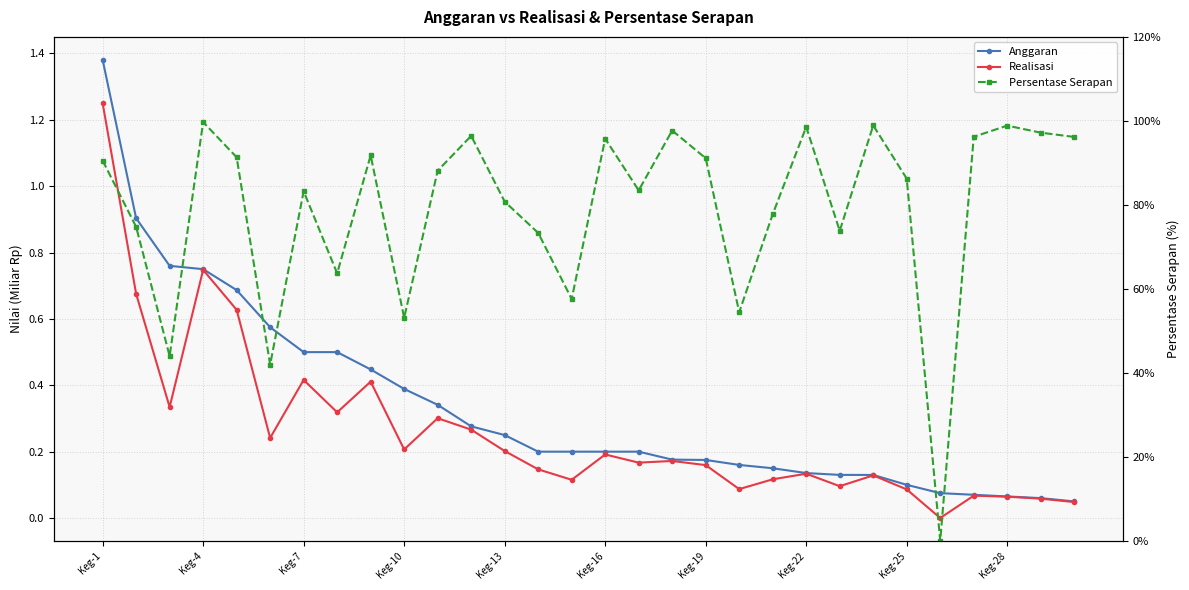

True or false: Persentase Serapan and Realisasi intersect in this chart.

False